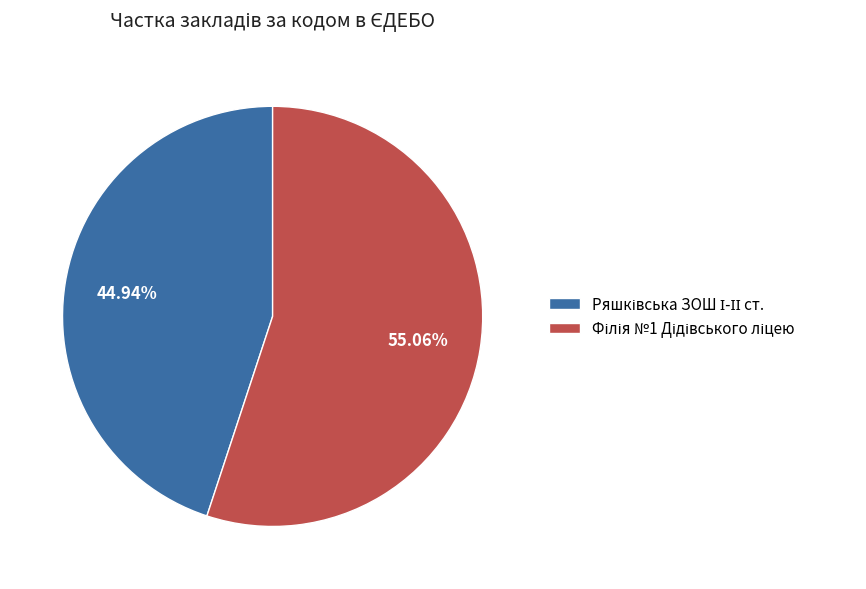

Is there a majority slice in this chart?

Yes